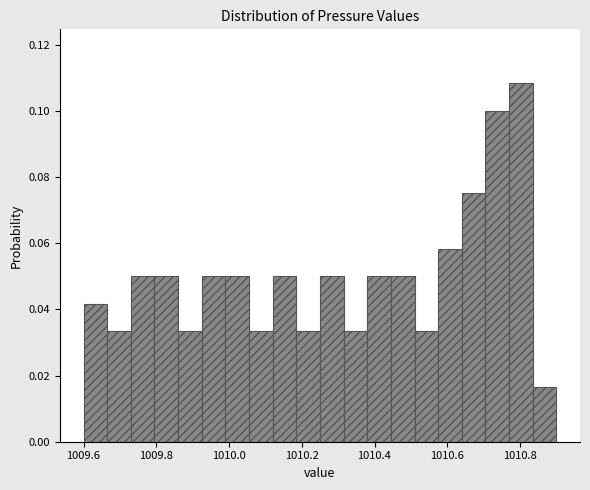

Read against the x-axis, roughly where is the centre of the tallest bar?

1010.80